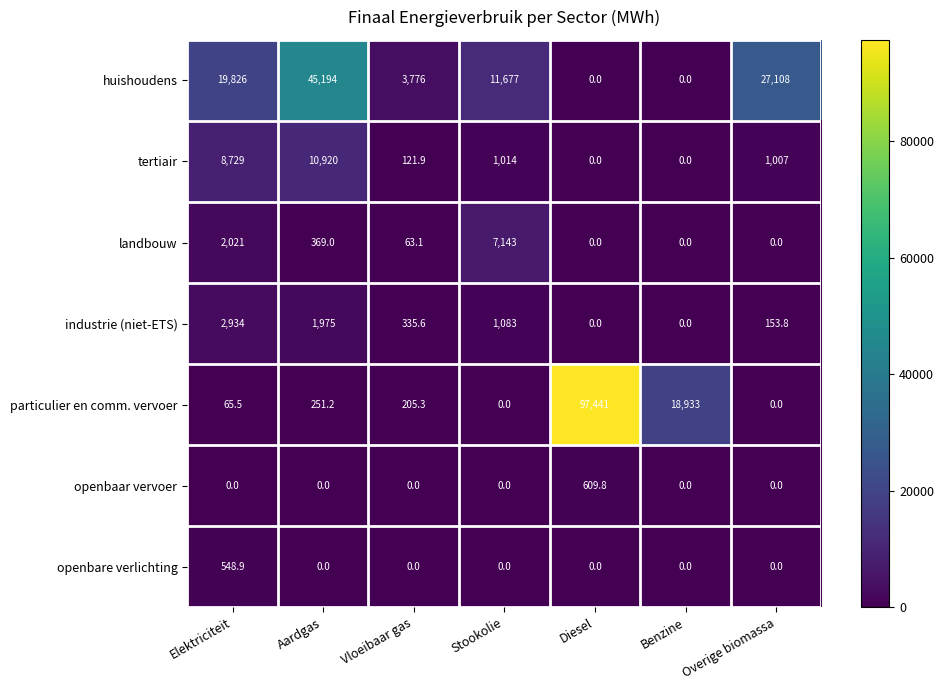

Rank the series by their maximum value, from lowest to highest.

openbare verlichting, openbaar vervoer, industrie (niet-ETS), landbouw, tertiair, huishoudens, particulier en comm. vervoer